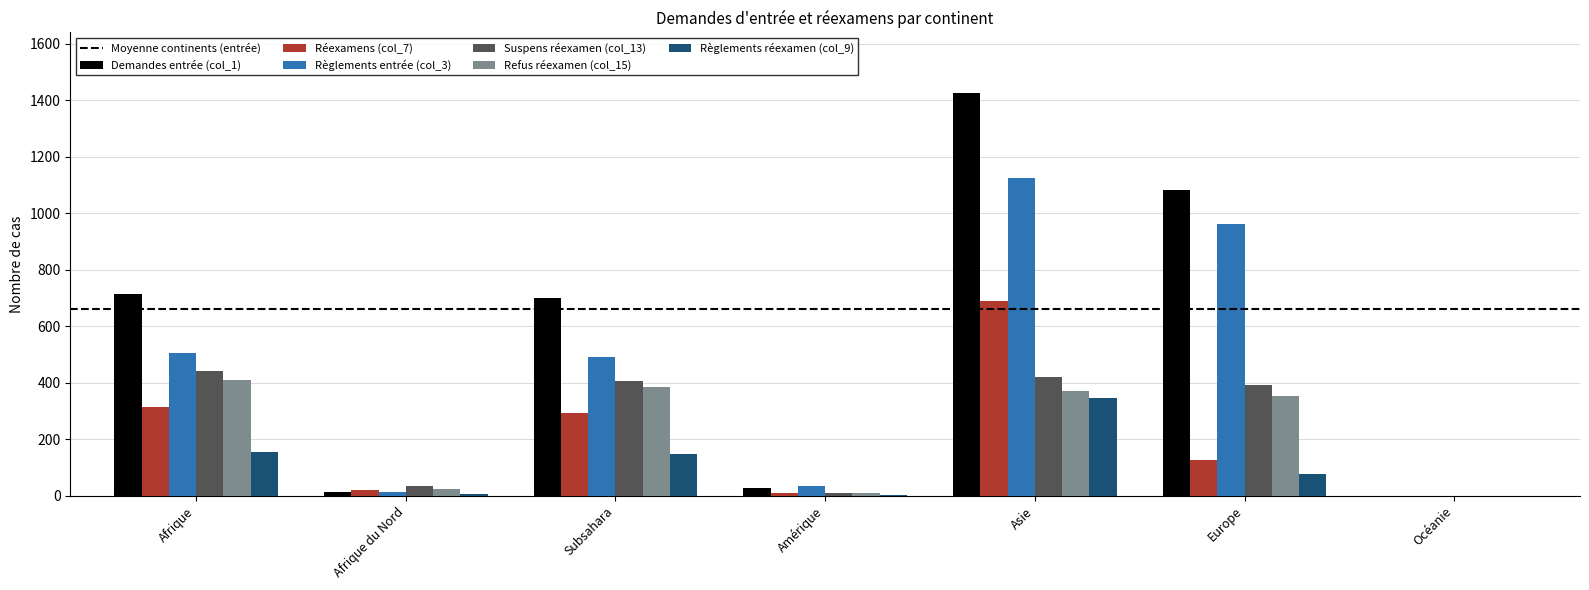

Read the Suspens réexamen (col_13) value at Asie, to the nearest 5.

420